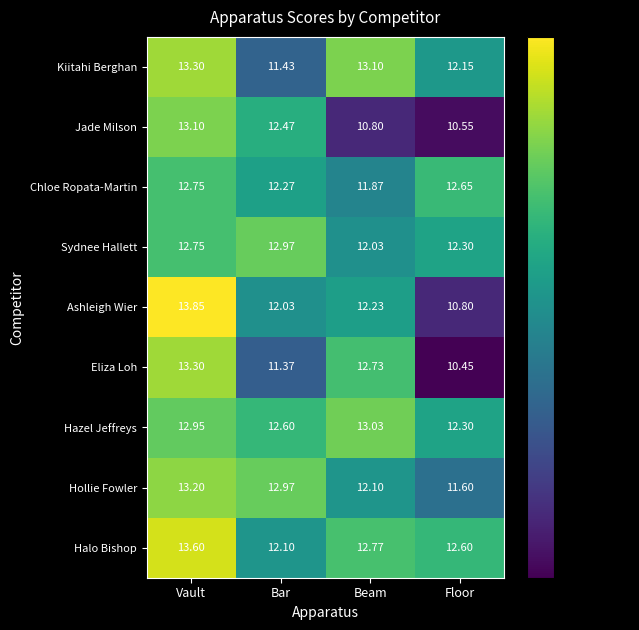

How many data points does each series have?

4